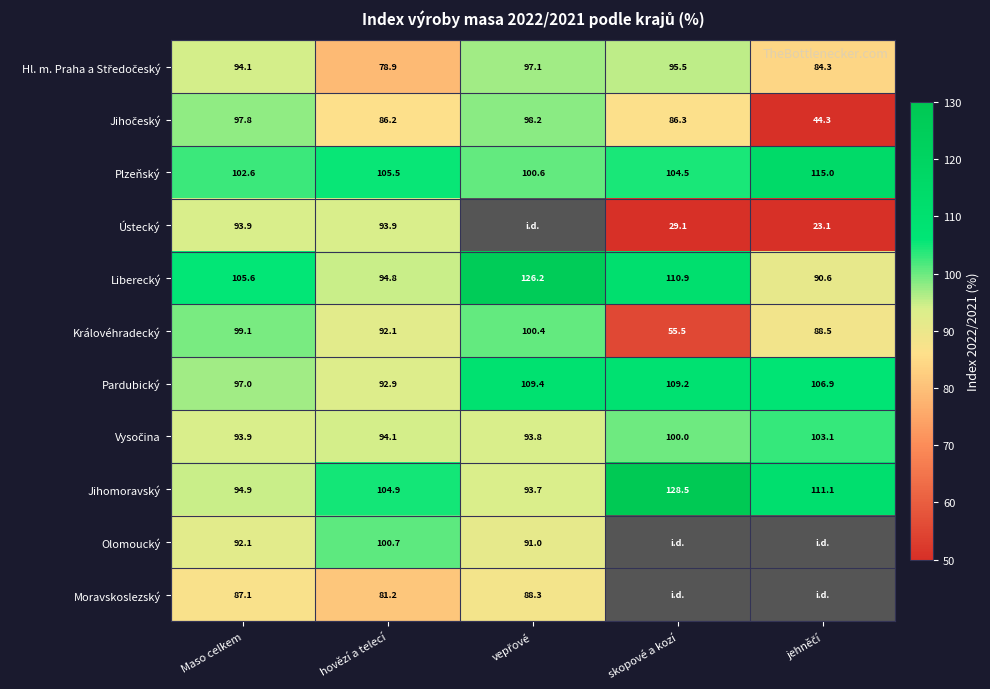

At which label does Liberecký first exceed 105?

Maso celkem